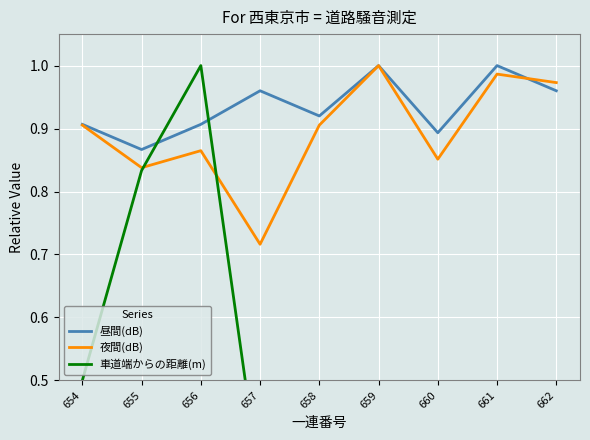

What is the difference between the maximum and minimum values in the 昼間(dB) series?

0.1